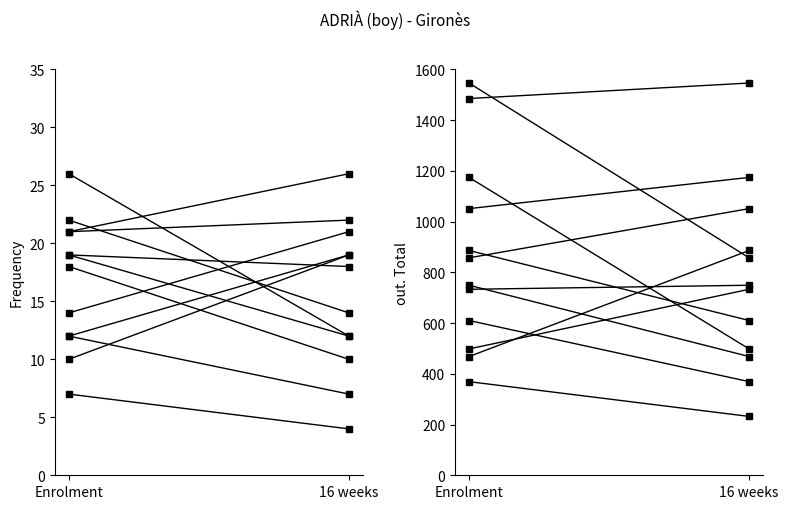

Reading right to left, extract all data points from this chart.

Frequency: 22	21
out. Total: 1546	1485